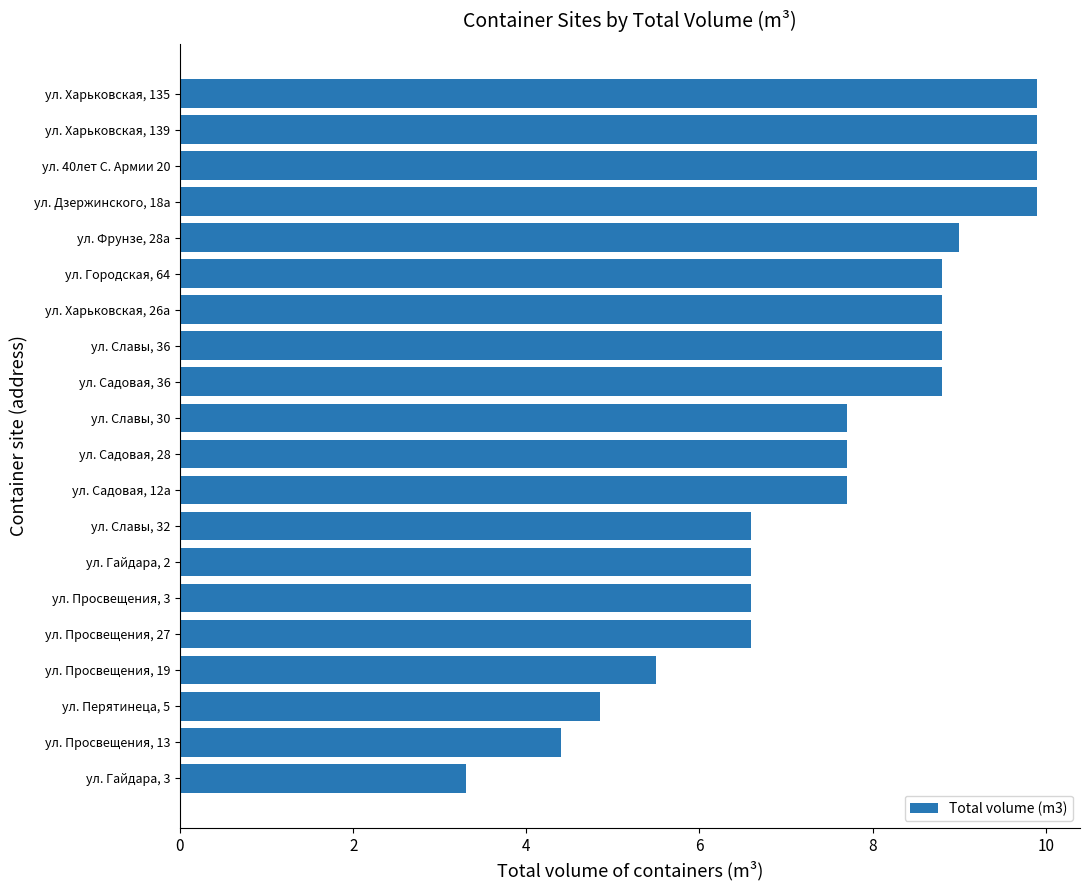

Which has a higher value, ул. Просвещения, 13 or ул. Перятинеца, 5?

ул. Перятинеца, 5